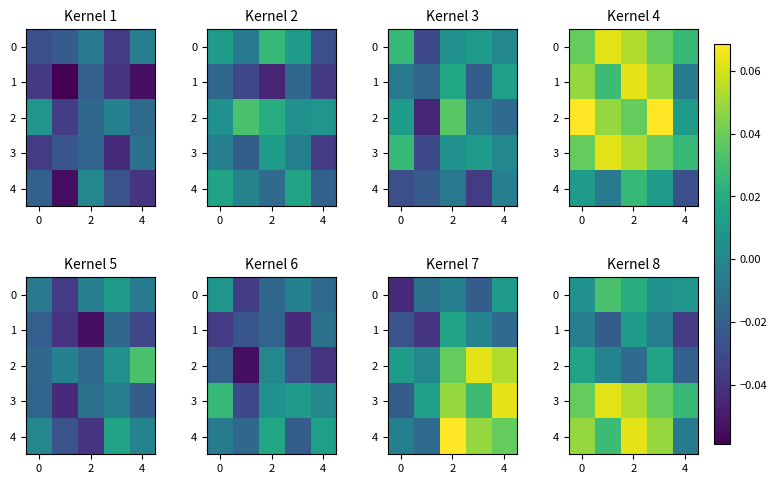

At which category is the sum across all series the highest?

2